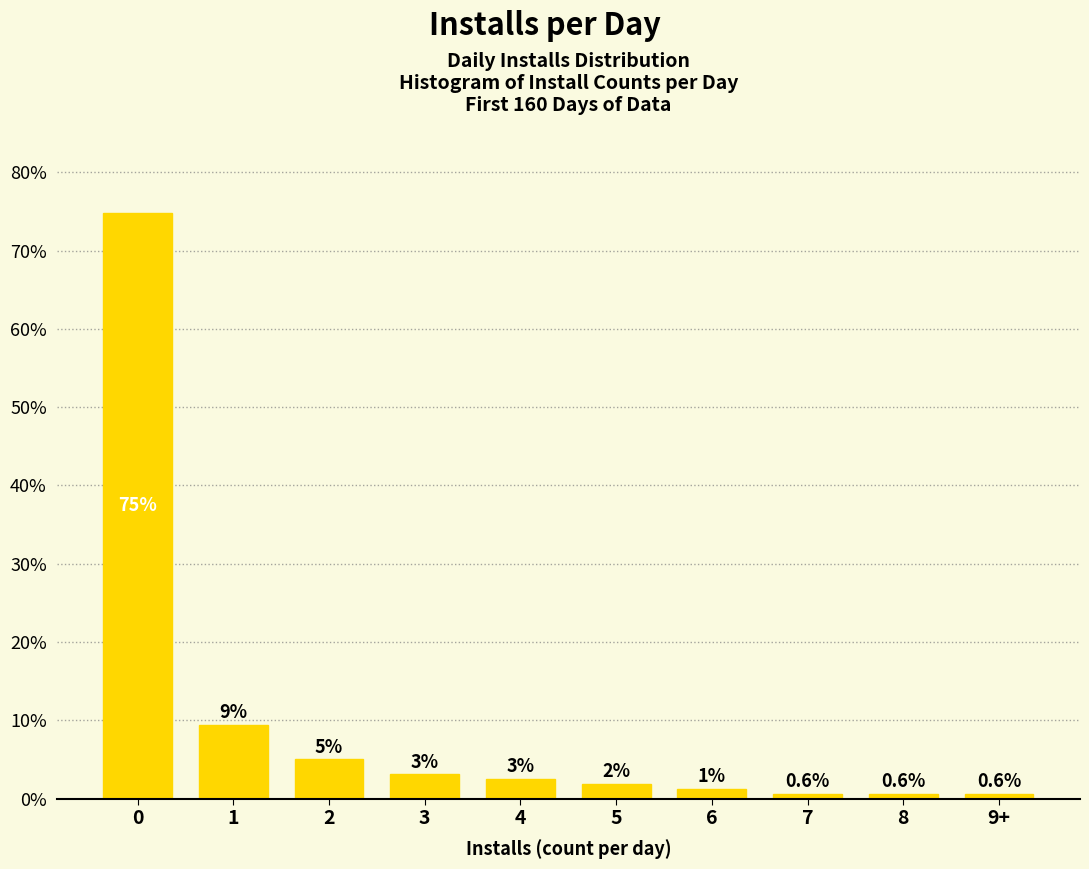

What is the label of the 6th bar from the right?

4